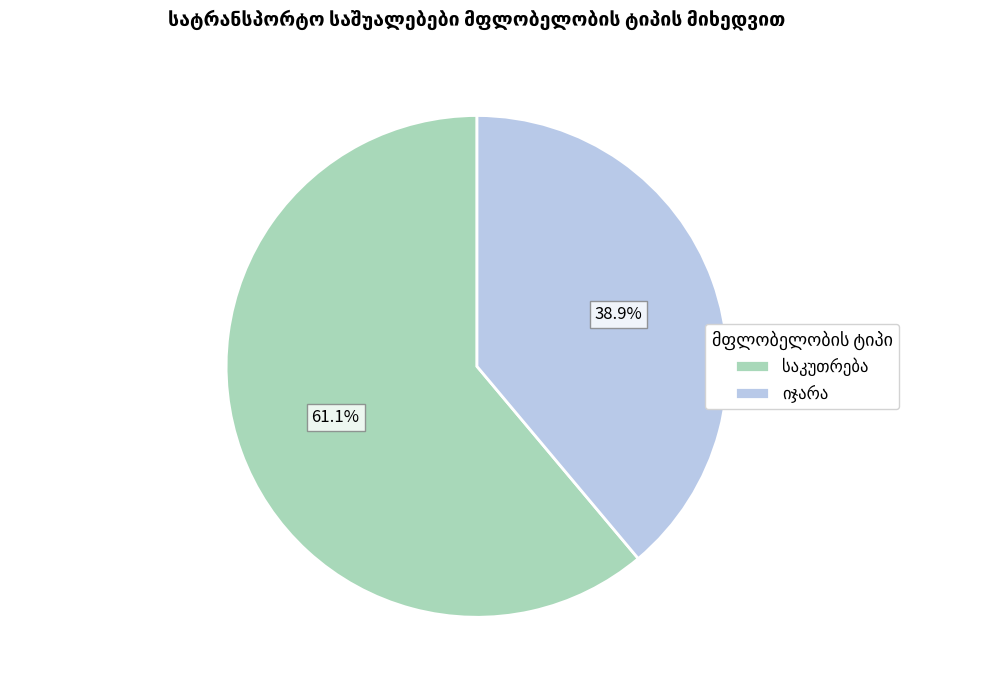

Is there any slice that represents more than half of the pie?

Yes